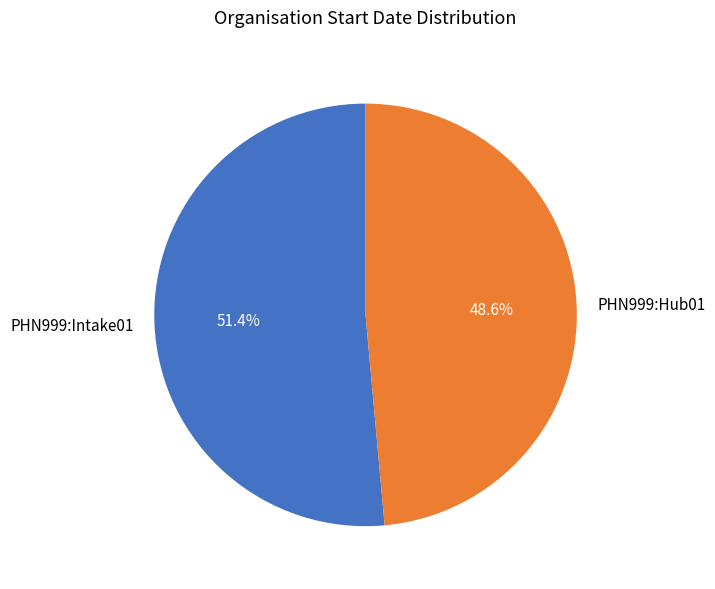

To the nearest percent, what is the combined percentage of PHN999:Hub01 and PHN999:Intake01?

100%